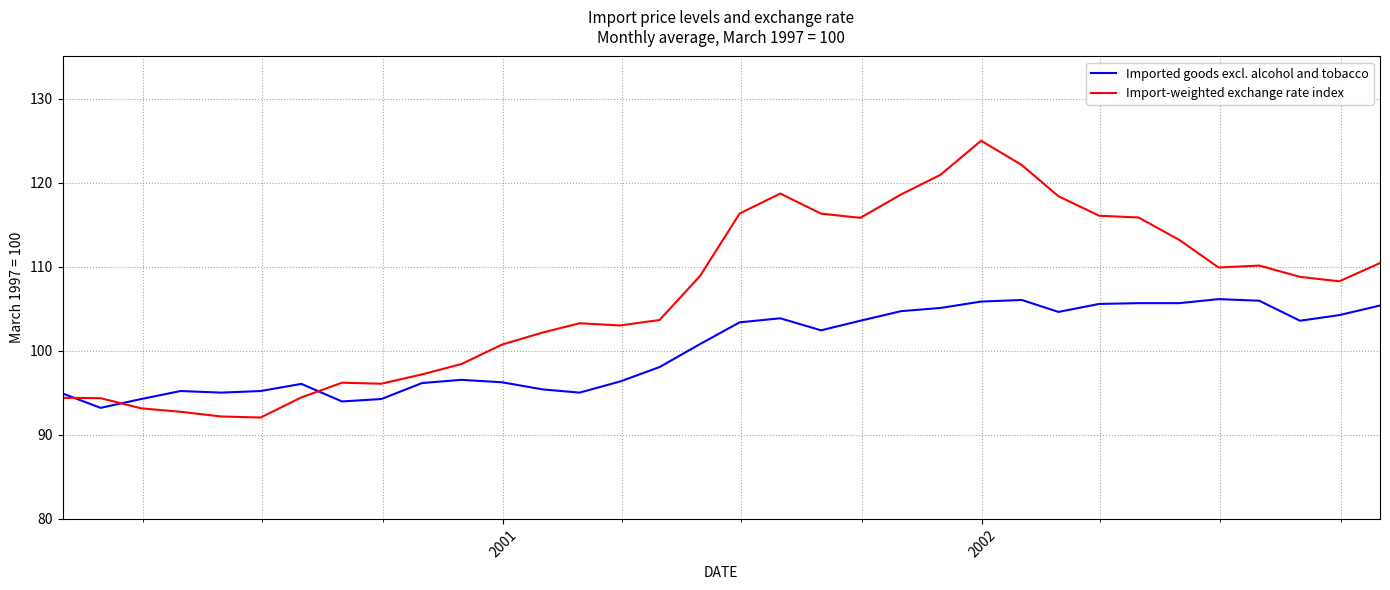

Which series has the largest range (max minus min)?

Import-weighted exchange rate index